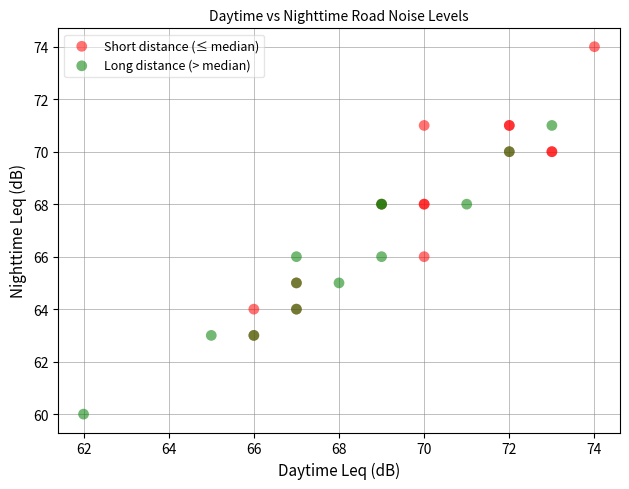

What are all the series names shown in the legend?

Short distance (≤ median), Long distance (> median)